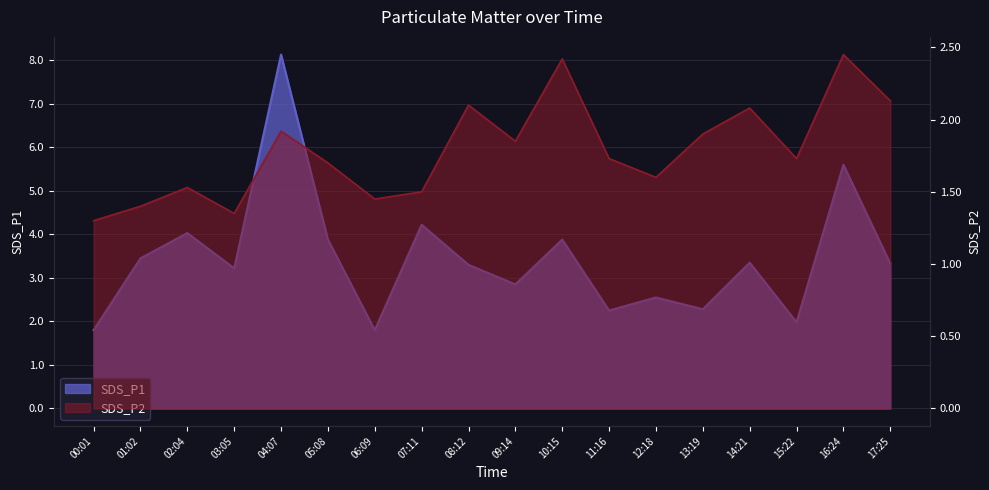

Is it true that SDS_P1 equals 1.6 at 08:12?

False